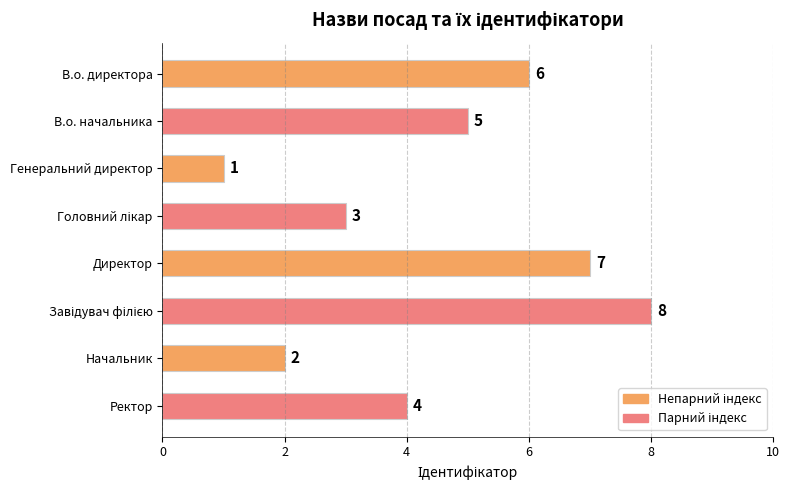

Reading bottom to top, what are all the values shown in this chart?

4	2	8	7	3	1	5	6